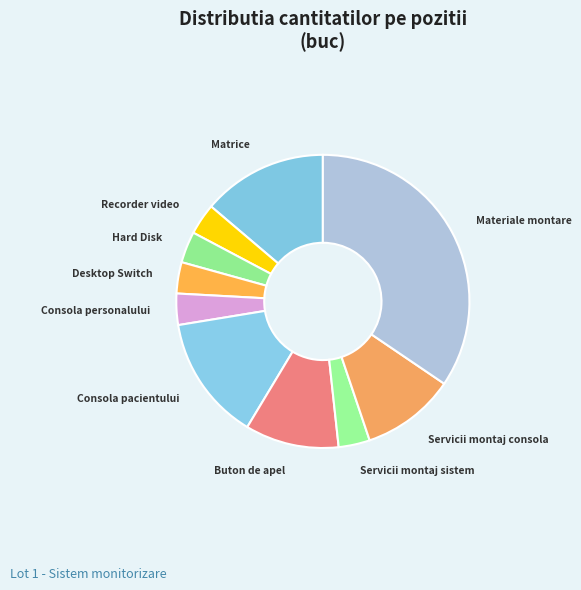

Does any single category account for the majority?

No